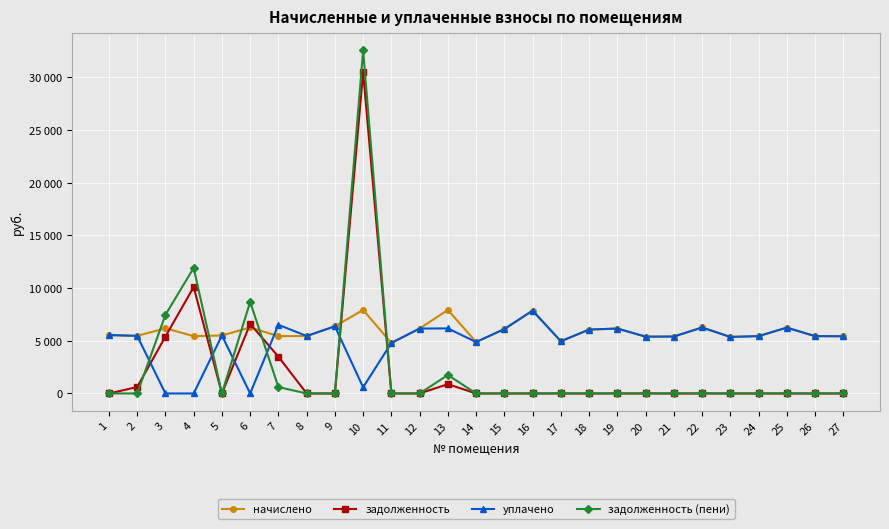

Does the chart have visible grid lines?

Yes